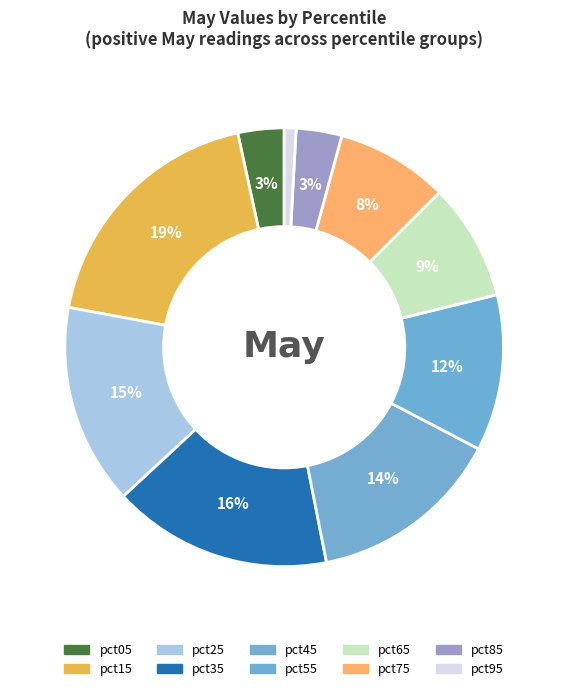

Which slice is the largest?

pct15